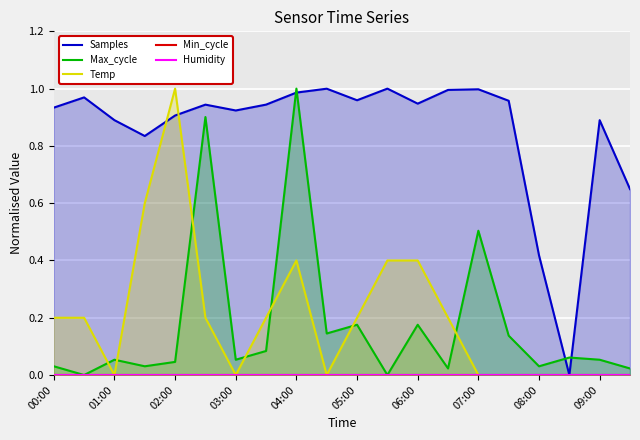

Which series has the largest range (max minus min)?

Samples